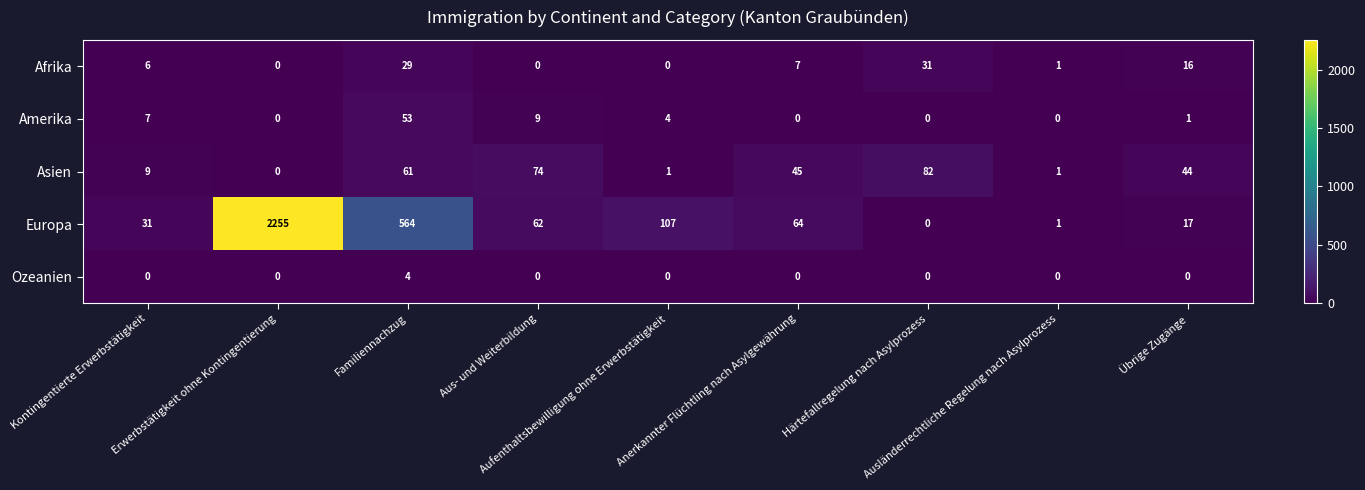

List the series in order of their peak value, lowest first.

Ozeanien, Afrika, Amerika, Asien, Europa